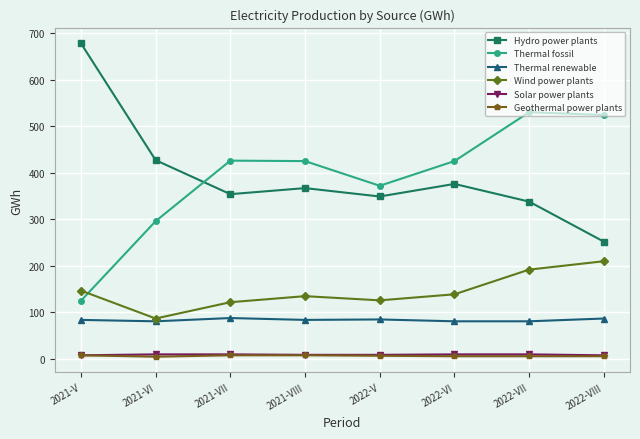

What is the sum of the Hydro power plants values at 2021-VI and 2022-VIII?

679